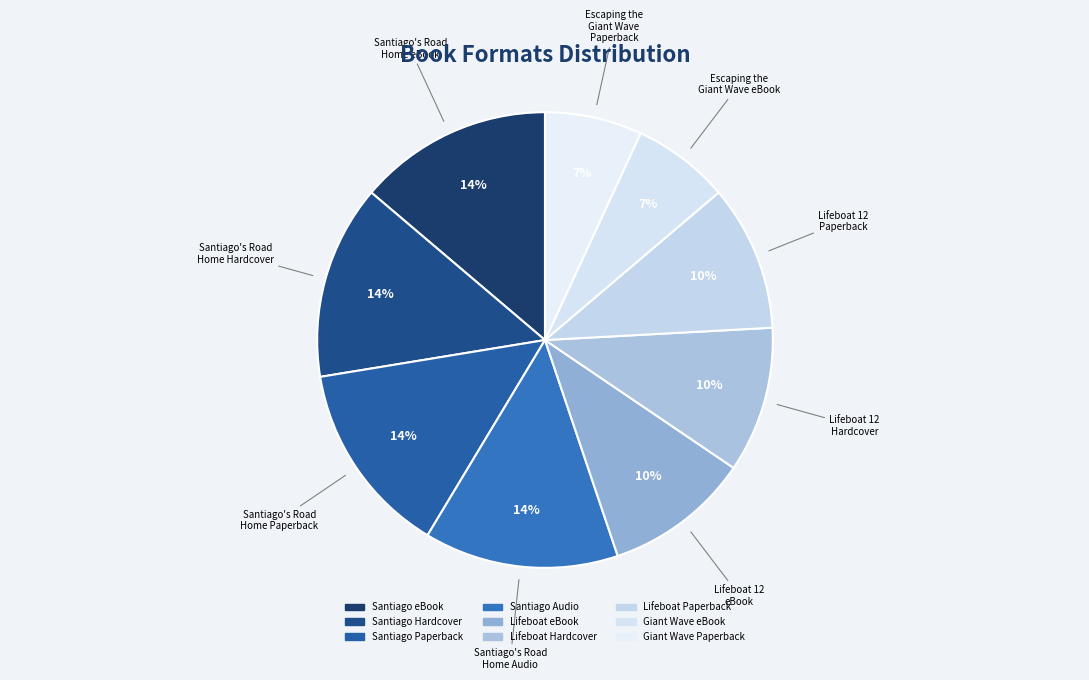

Rank the categories by value from highest to lowest.

Santiago eBook, Santiago Hardcover, Santiago Paperback, Santiago Audio, Lifeboat eBook, Lifeboat Hardcover, Lifeboat Paperback, Giant Wave eBook, Giant Wave Paperback